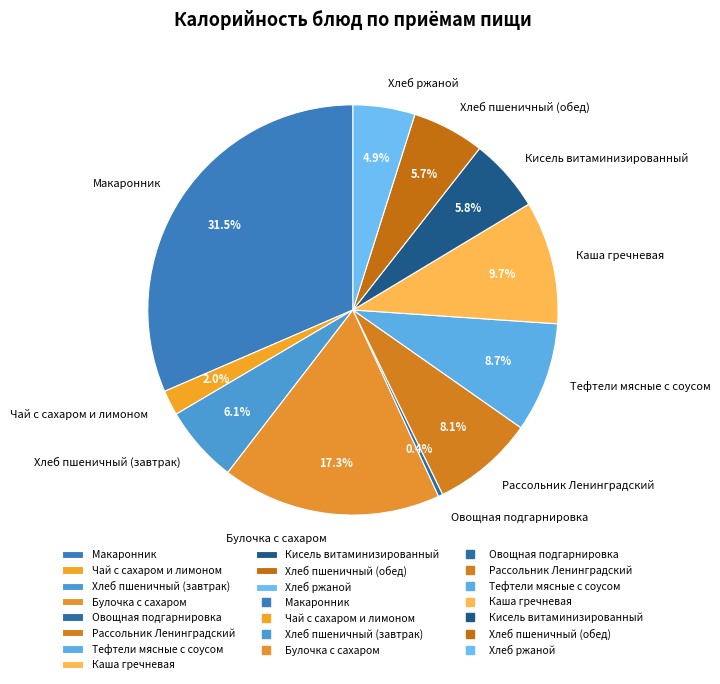

To the nearest percent, what percentage of the pie is Хлеб пшеничный (завтрак)?

6%